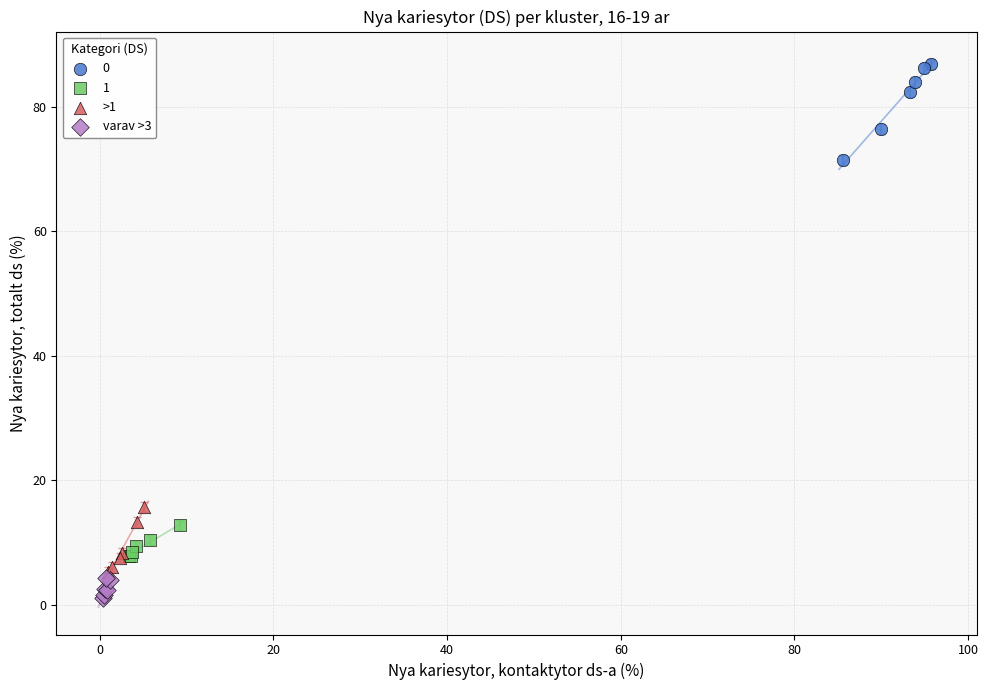

Which series has the widest spread of Y values?

0